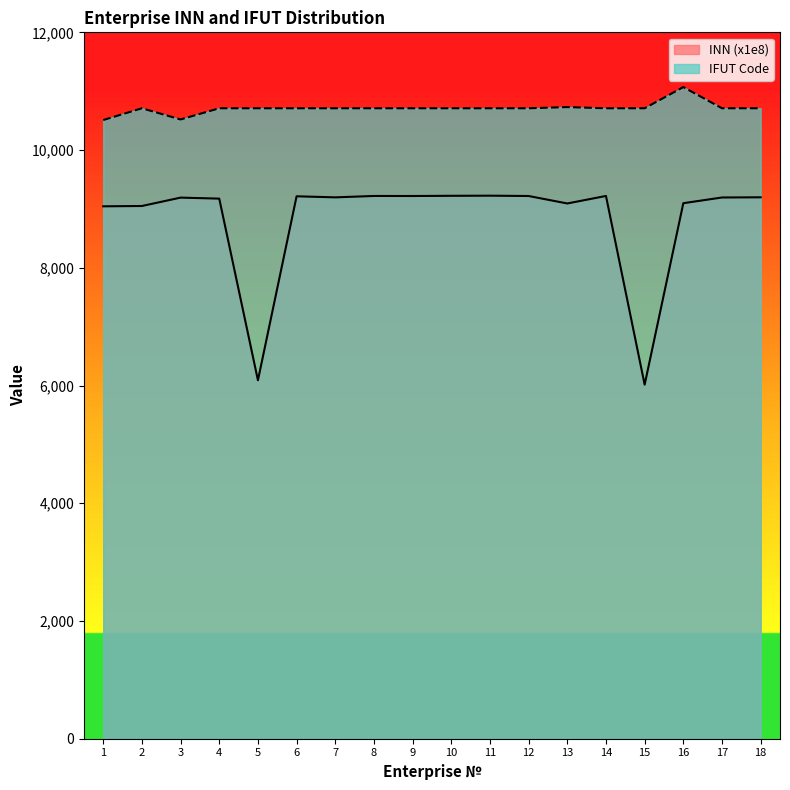

Which category has the lowest value across all series?

15